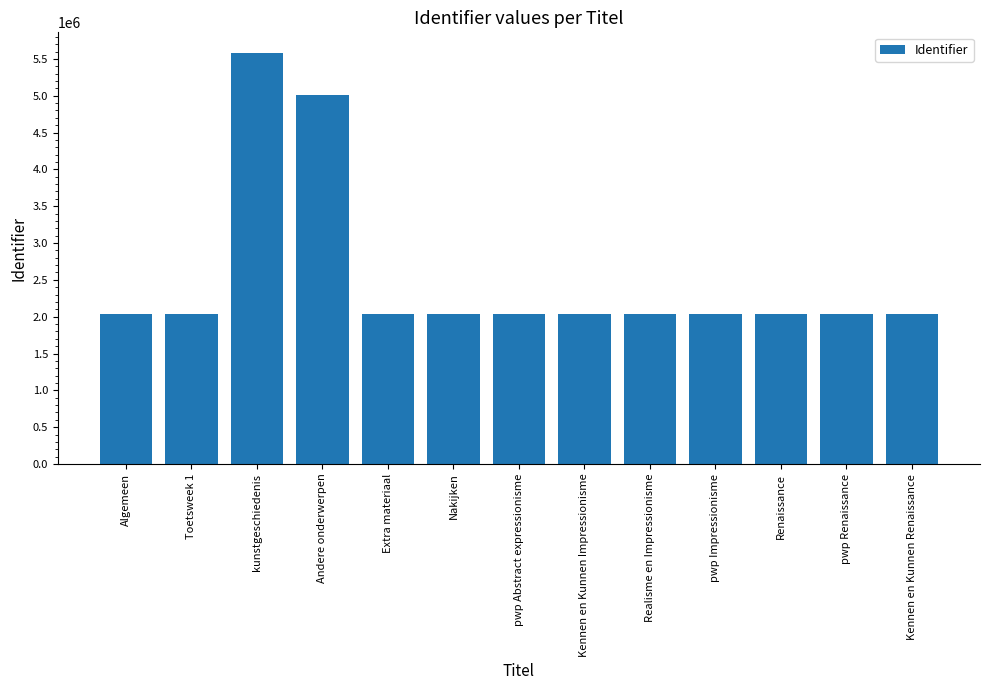

What is the label of the 1st bar from the right?

Kennen en Kunnen Renaissance